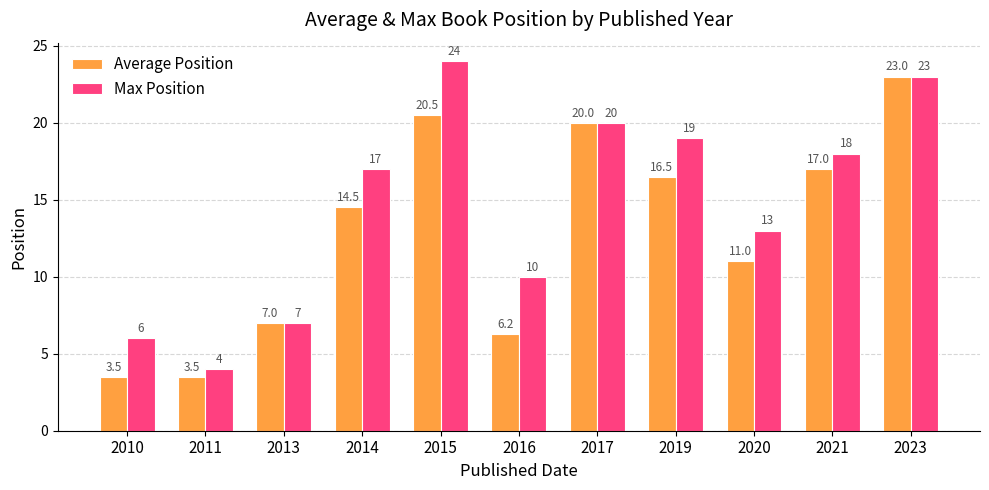

What is the greatest value displayed?

24.0